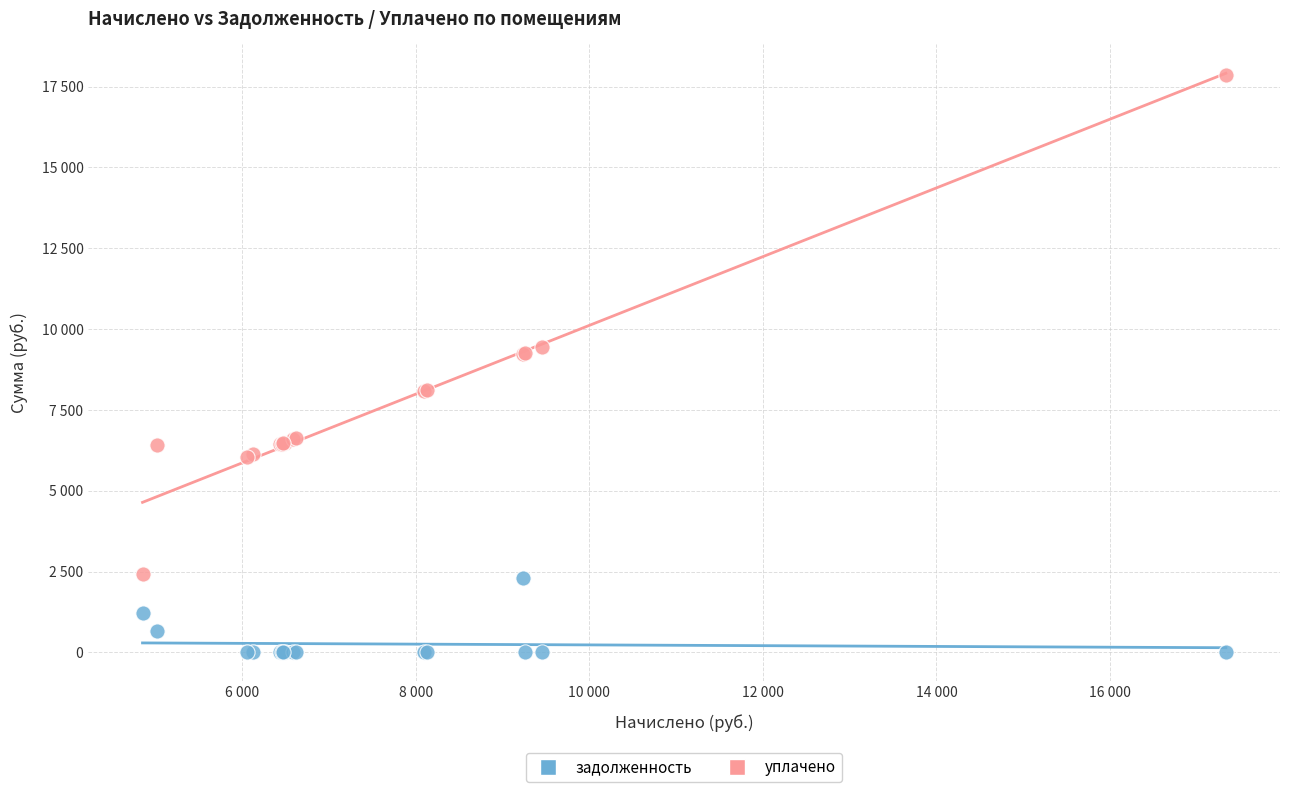

Which series contains the lowest Y value?

задолженность